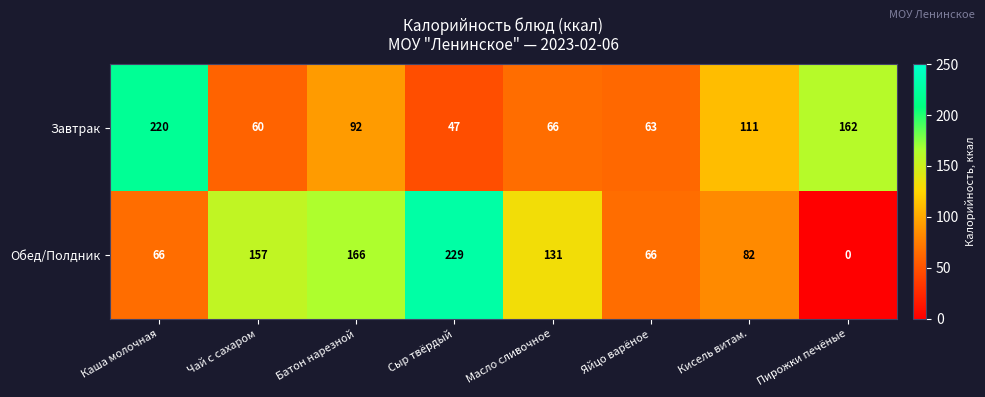

At which label is Обед/Полдник closest to 114?

Масло сливочное